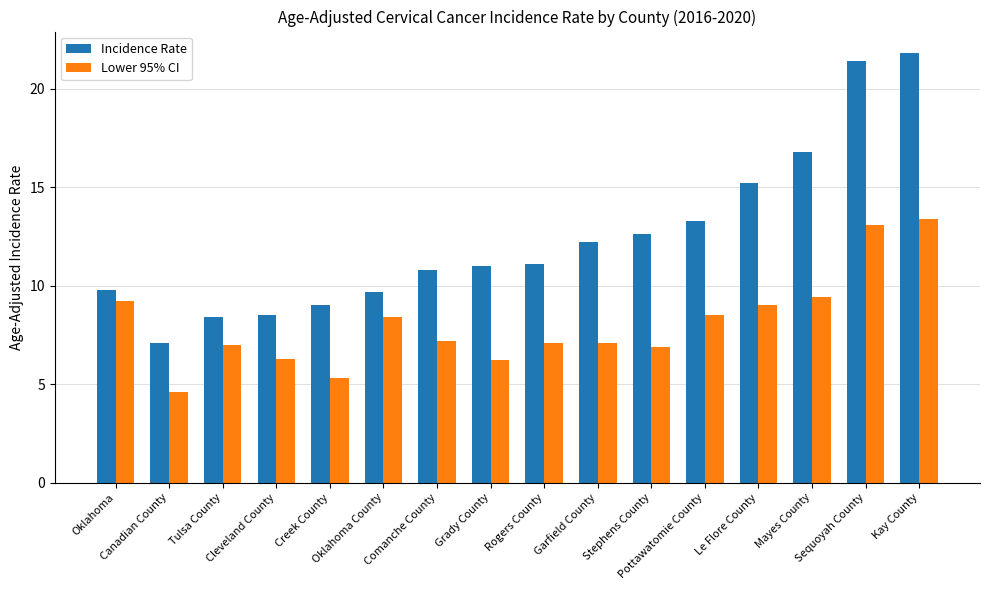

Reading right to left, transcribe all the data shown in this chart.

Incidence Rate: 21.8	21.4	16.8	15.2	13.3	12.6	12.2	11.1	11.0	10.8	9.7	9.0	8.5	8.4	7.1	9.8
Lower 95% CI: 13.4	13.1	9.4	9.0	8.5	6.9	7.1	7.1	6.2	7.2	8.4	5.3	6.3	7.0	4.6	9.2